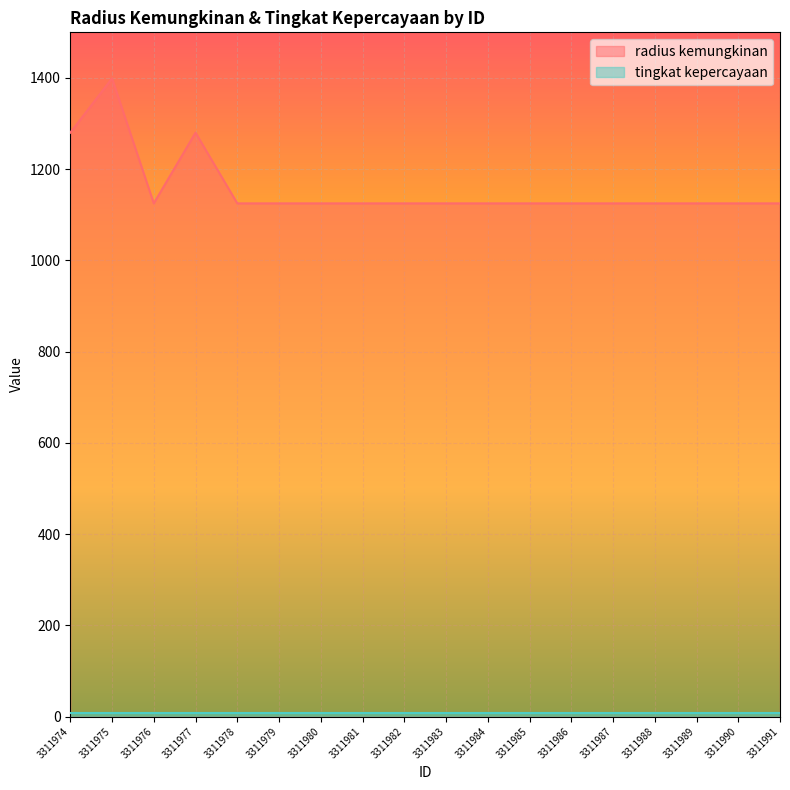

Where is the data nearest to the value 1262?

3311974